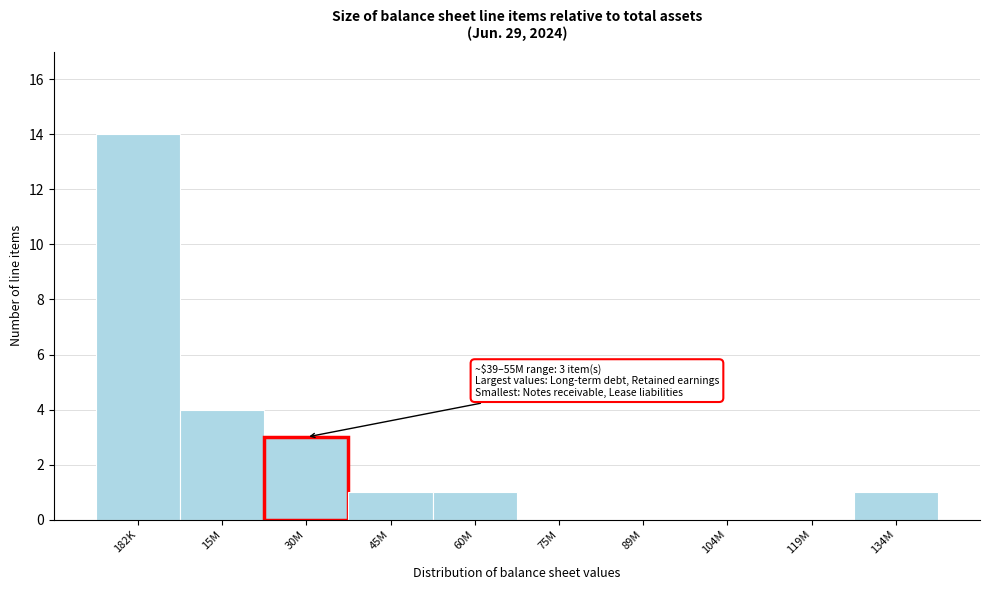

Reading left to right, what are all the values shown in this chart?

182K=14	15M=4	30M=3	45M=1	60M=1	75M=0	89M=0	104M=0	119M=0	134M=1